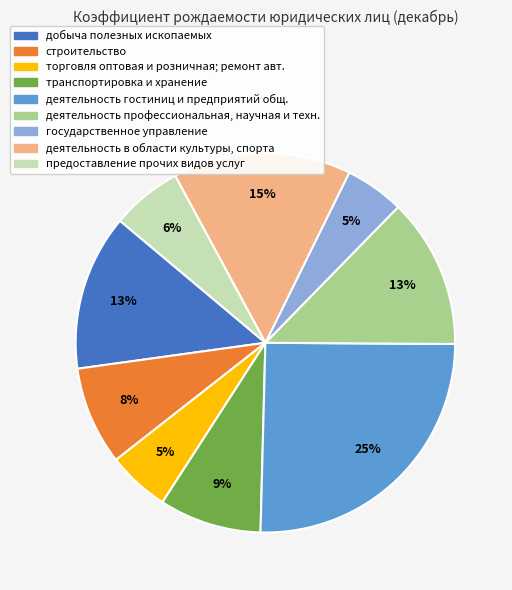

Is there a majority slice in this chart?

No